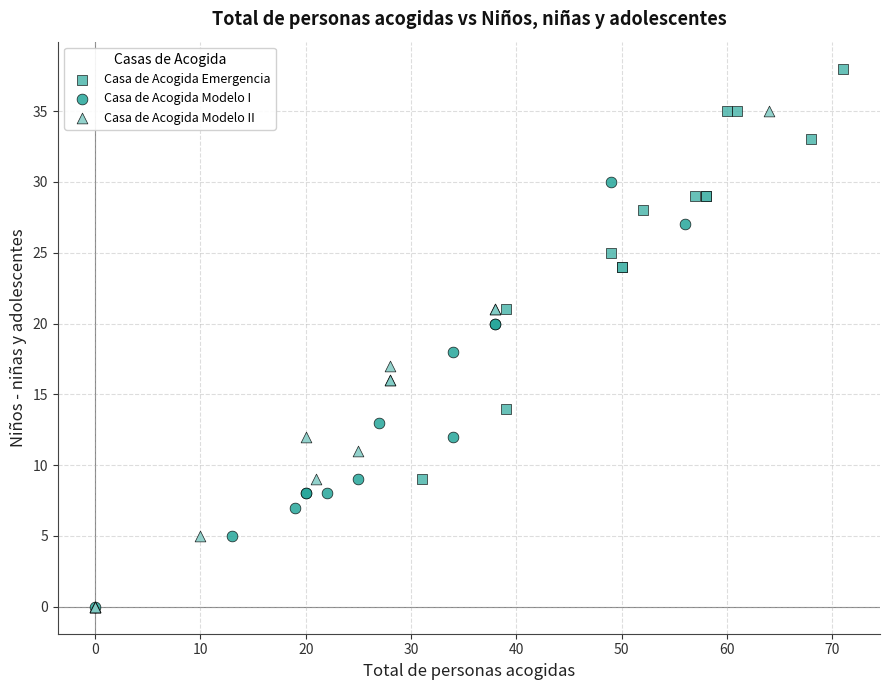

What are all the series names shown in the legend?

Casa de Acogida Emergencia, Casa de Acogida Modelo I, Casa de Acogida Modelo II